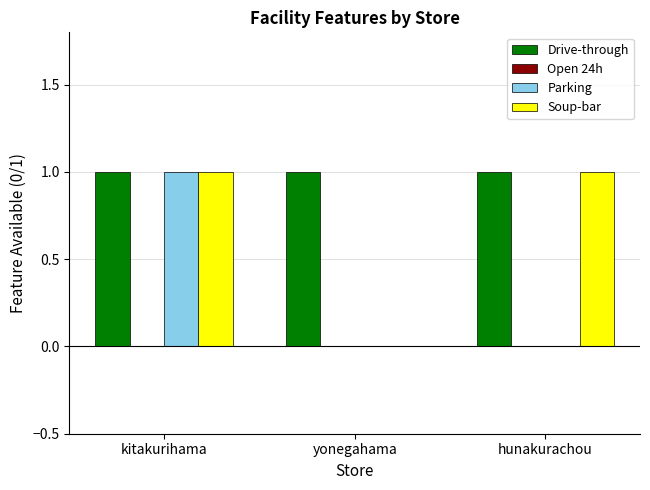

Between kitakurihama and hunakurachou, which series saw the biggest shift?

Parking